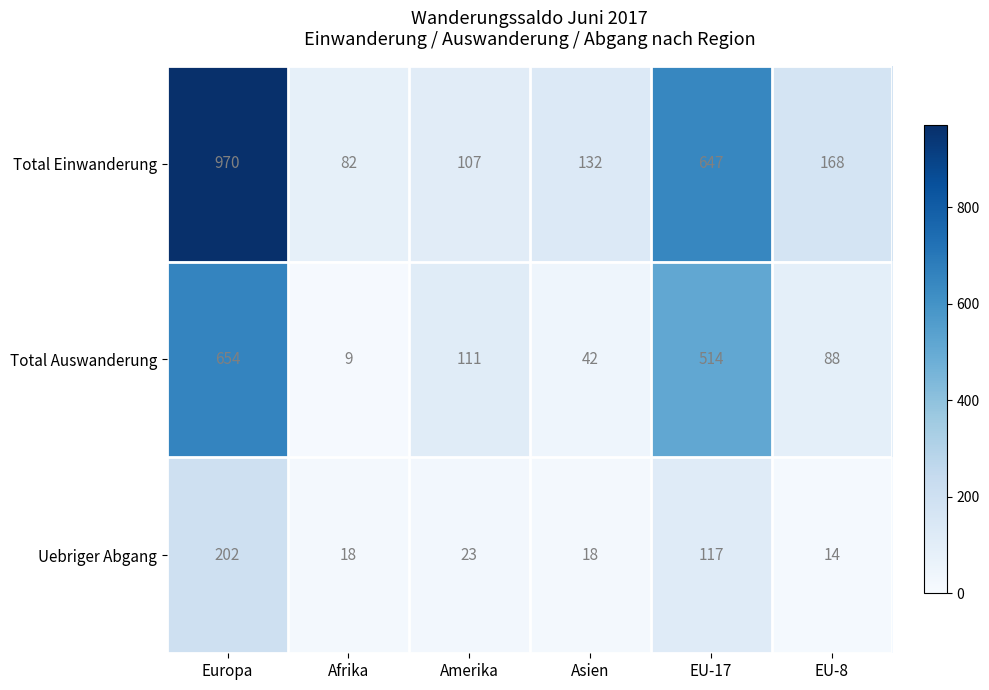

The Total Einwanderung series shows 167 at Amerika. True or false?

False